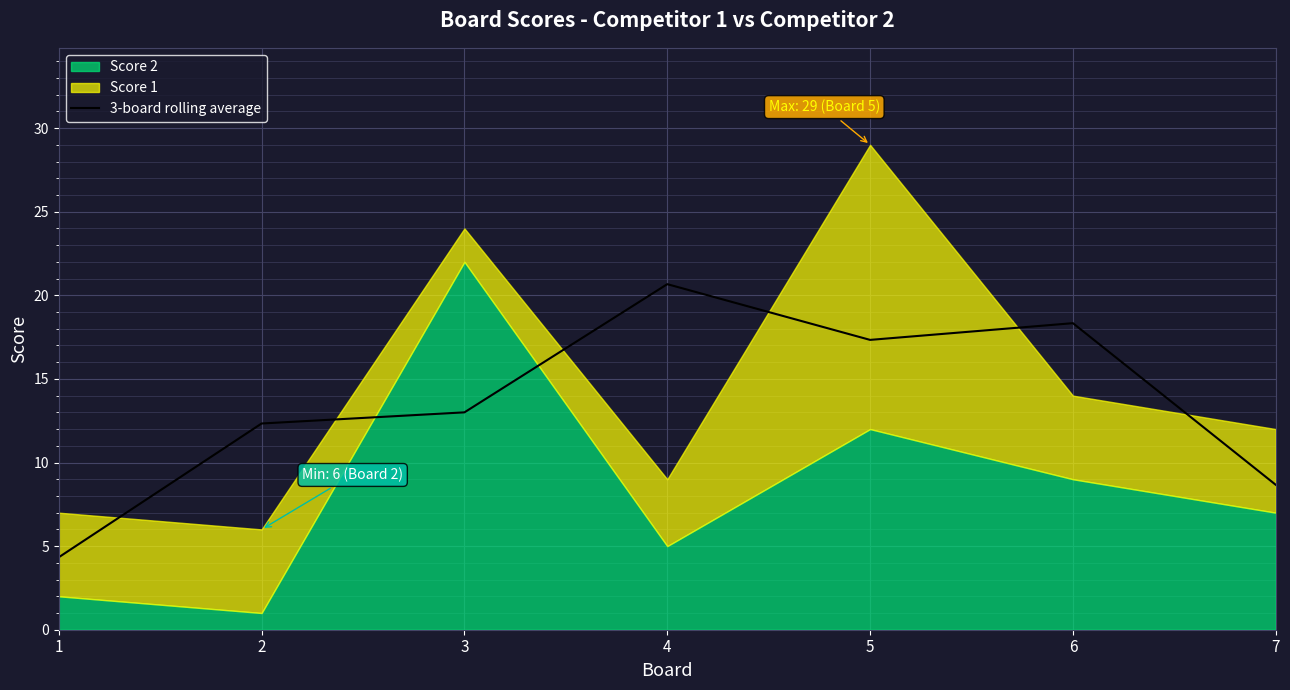

The chart shows a value of 5.4 at 6. True or false?

False